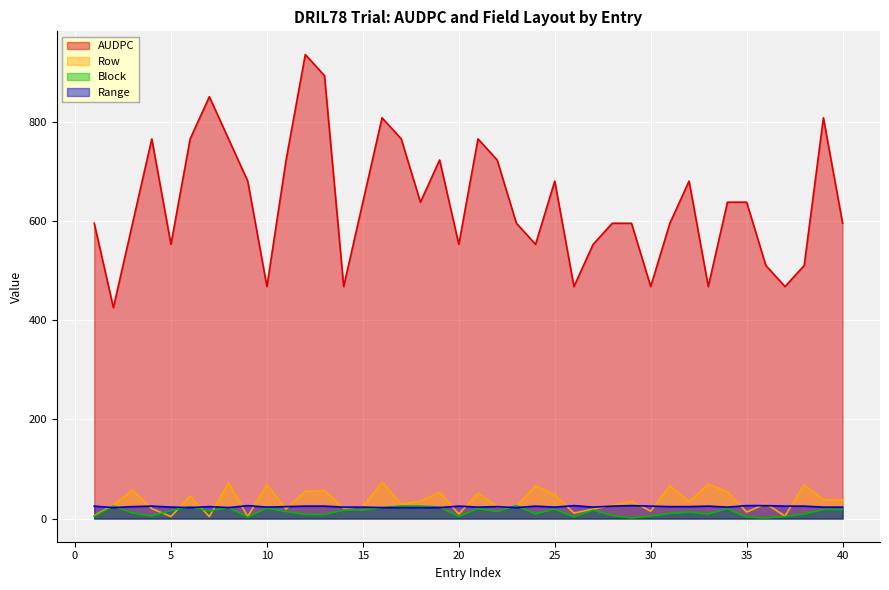

Rank the series by their maximum value, from lowest to highest.

Block, Range, Row, AUDPC